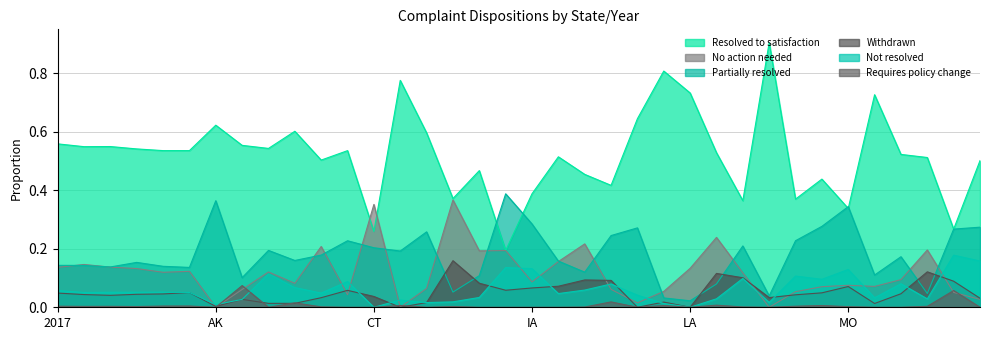

In No action needed, how many points are higher than both neighbors (excluding endpoints)?

11